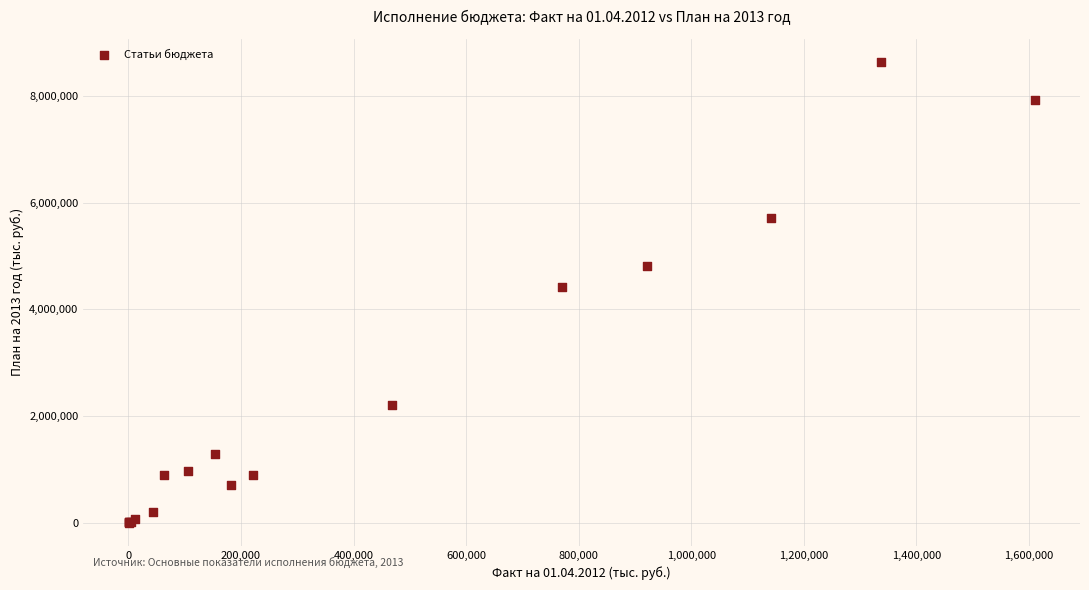

What Y value in the scatter plot is closest to 4319732?

4417391.2